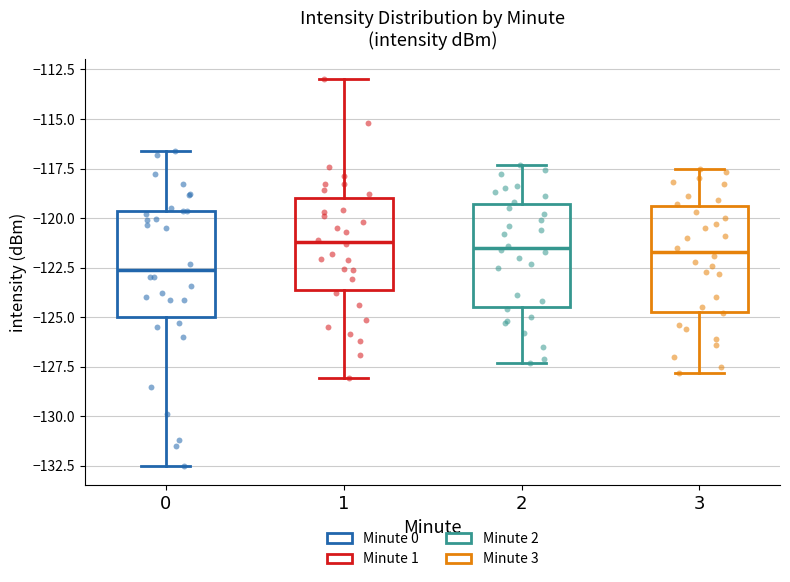

Where does the median line of the box at x = 1 sit on the y-axis? The values are not printed on the chart, so give them approximately, as read against the axis.

-121.0